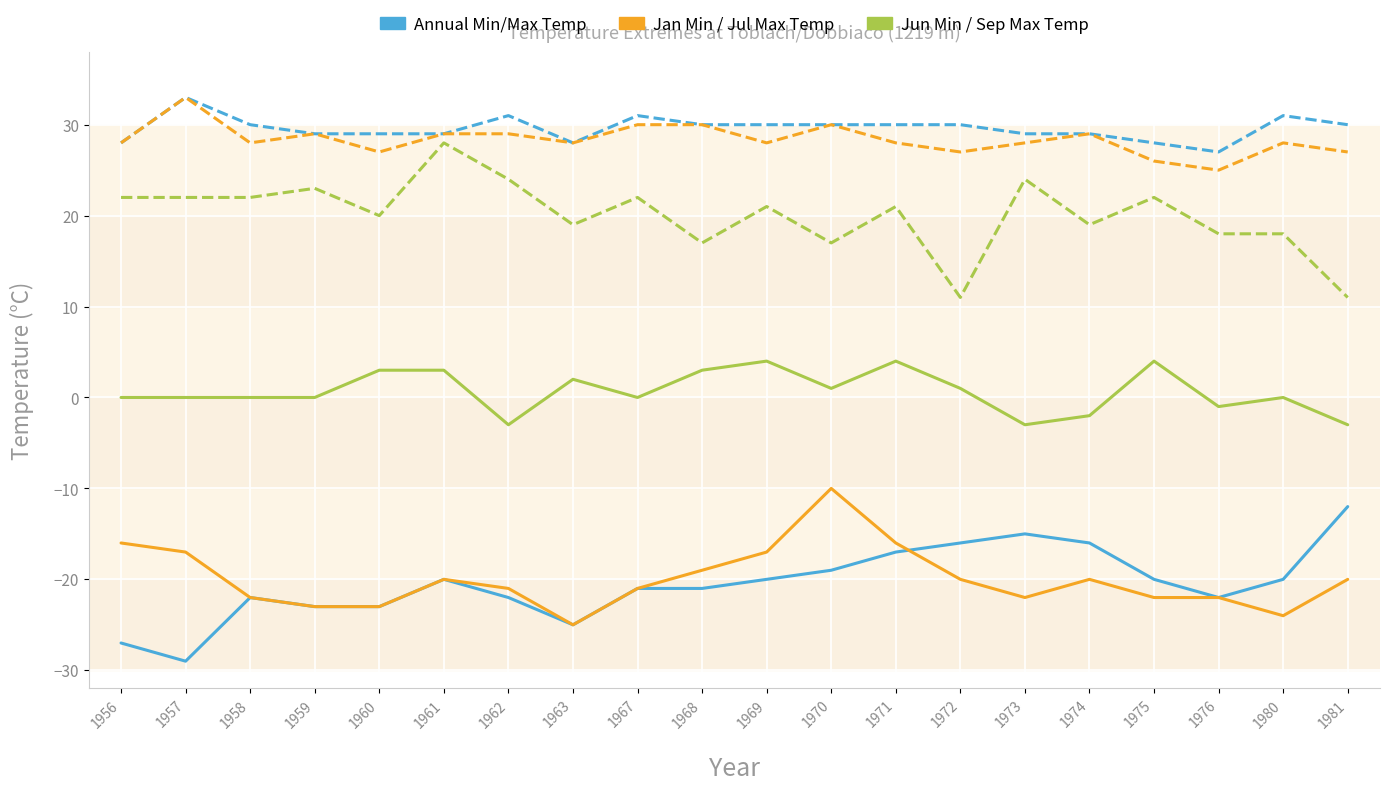

What is the total value across all series at 1974?

39